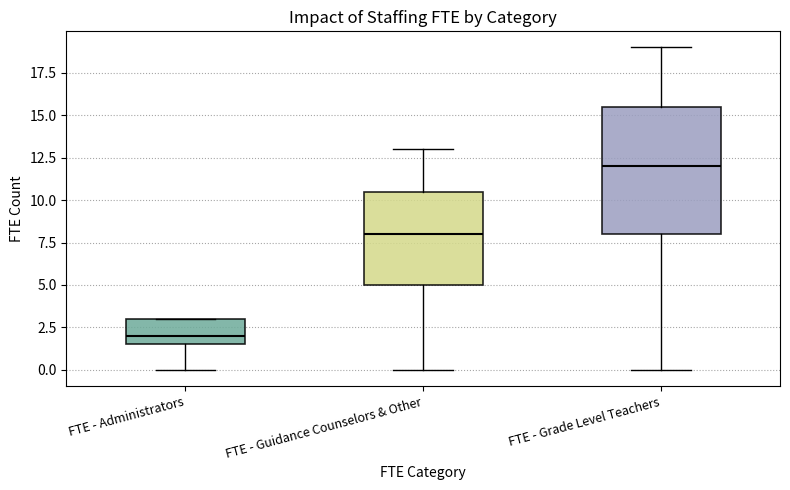

Reading left to right, transcribe this box plot: for each box, give where its median line is, the range the box spans, and where its two whiskers end, as read against the y-axis. The values are not printed on the chart, so give them approximately, as read against the axis.

FTE - Administrators: median 2.0, box 1.5 to 3.0, whiskers 0.0 to 3.0
FTE - Guidance Counselors & Other: median 8.0, box 5.0 to 10.5, whiskers 0.0 to 13.0
FTE - Grade Level Teachers: median 12.0, box 8.0 to 15.5, whiskers 0.0 to 19.0